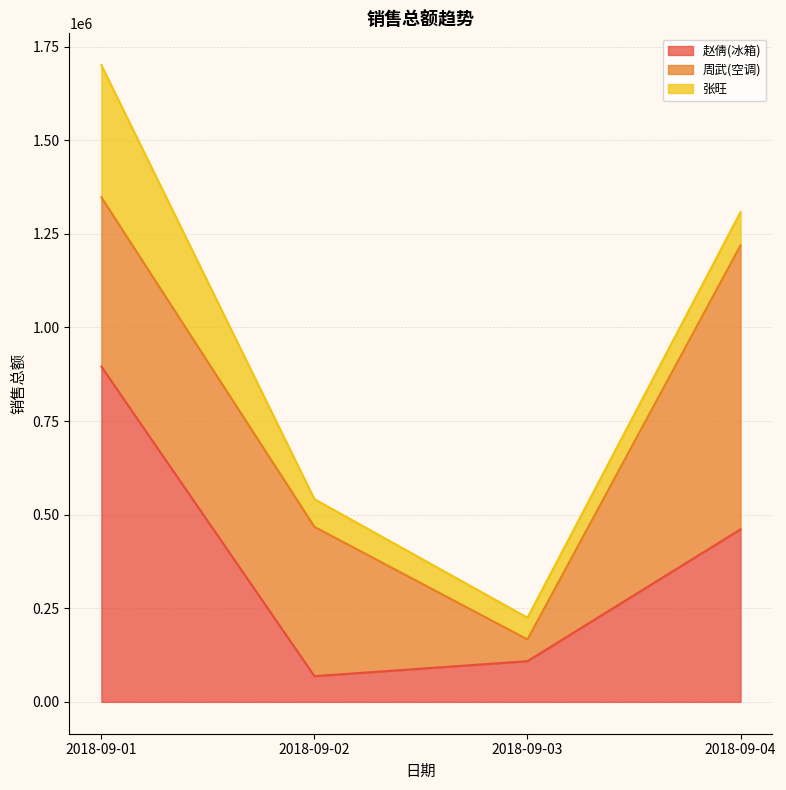

What is the difference between the second highest and minimum values in the 张旺 series?

30955